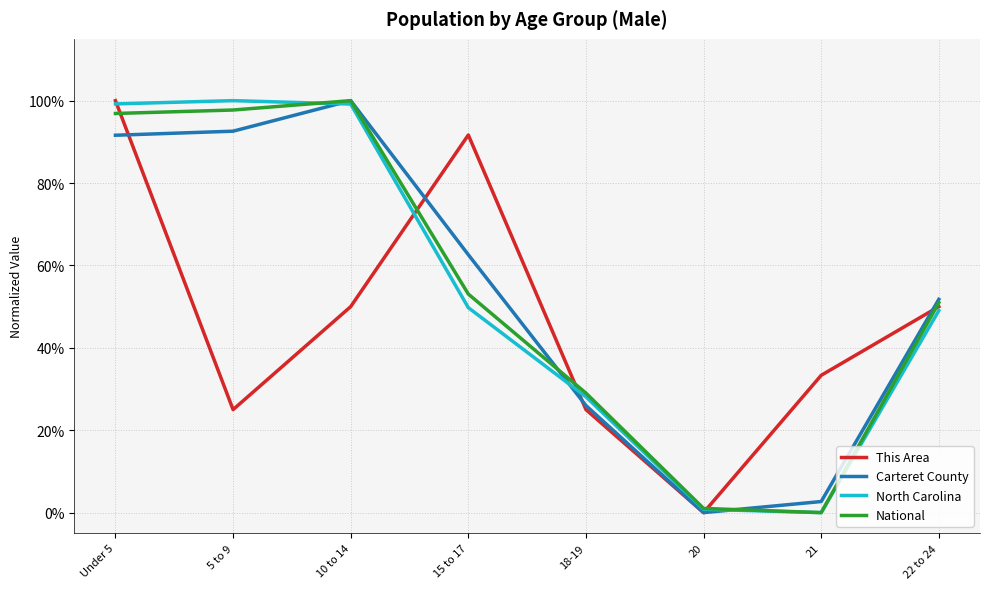

What value does the National series have at 22 to 24?

0.5